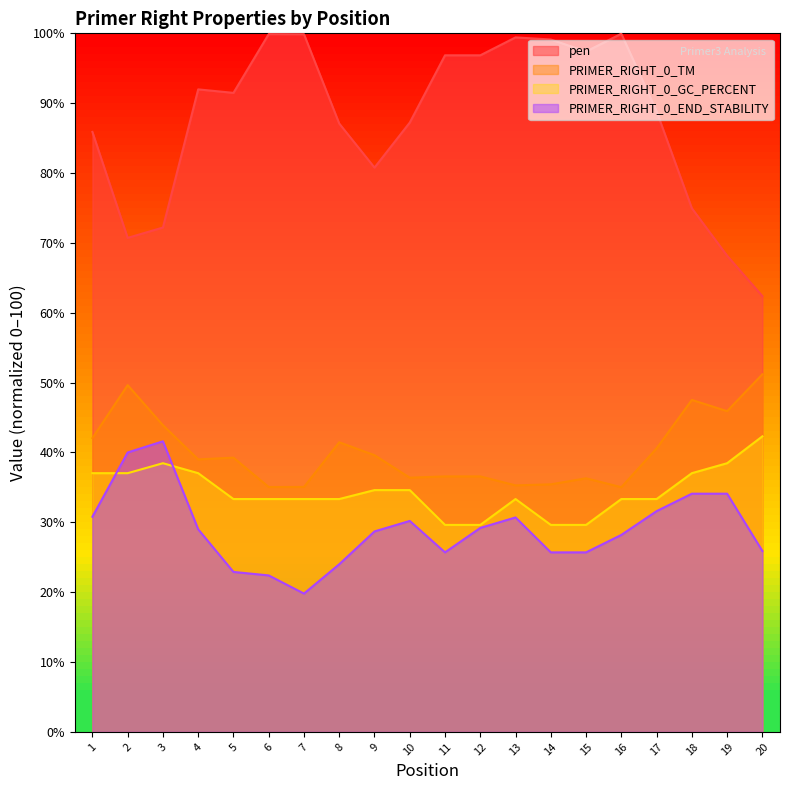

Reading right to left, list all the values displayed in this chart.

pen: 62.4	68.2	75.0	88.8	99.9	97.4	99.1	99.4	96.9	96.9	87.2	80.8	87.1	99.9	99.9	91.5	92.0	72.2	70.7	85.9
PRIMER_RIGHT_0_TM: 51.2	45.9	47.5	40.6	35.0	36.3	35.4	35.3	36.6	36.6	36.4	39.6	41.5	35.1	35.1	39.3	39.0	43.9	49.6	42.1
PRIMER_RIGHT_0_GC_PERCENT: 42.3	38.5	37.0	33.3	33.3	29.6	29.6	33.3	29.6	29.6	34.6	34.6	33.3	33.3	33.3	33.3	37.0	38.5	37.0	37.0
PRIMER_RIGHT_0_END_STABILITY: 25.9	34.1	34.1	31.6	28.2	25.7	25.7	30.7	29.2	25.7	30.2	28.7	24.0	19.8	22.4	22.9	29.0	41.6	40.0	30.8